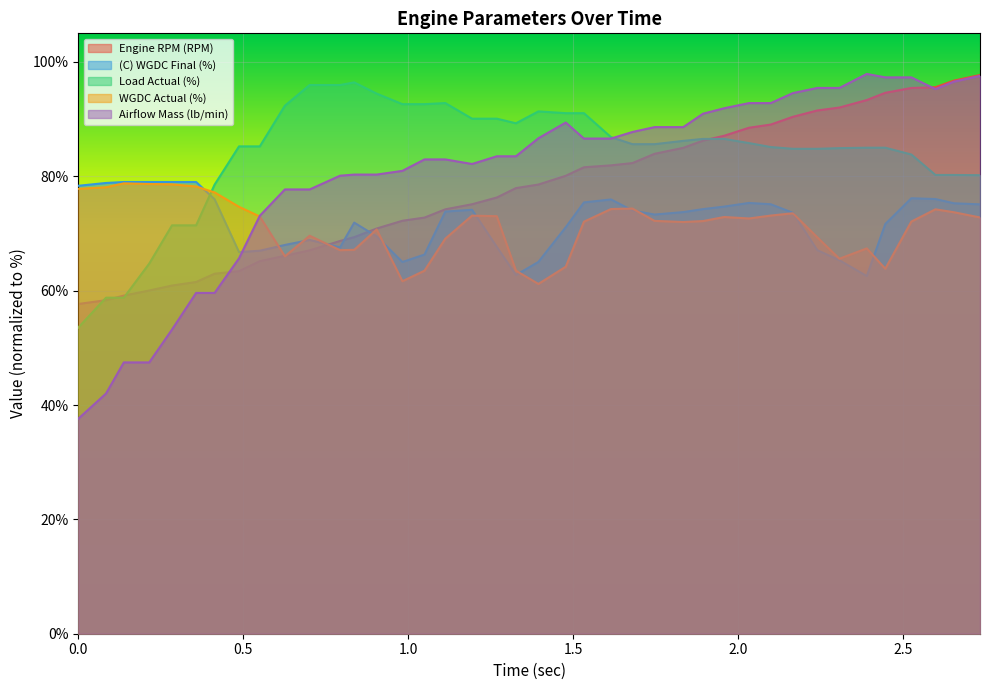

What is the highest value of the WGDC Actual (%) series?

78.8